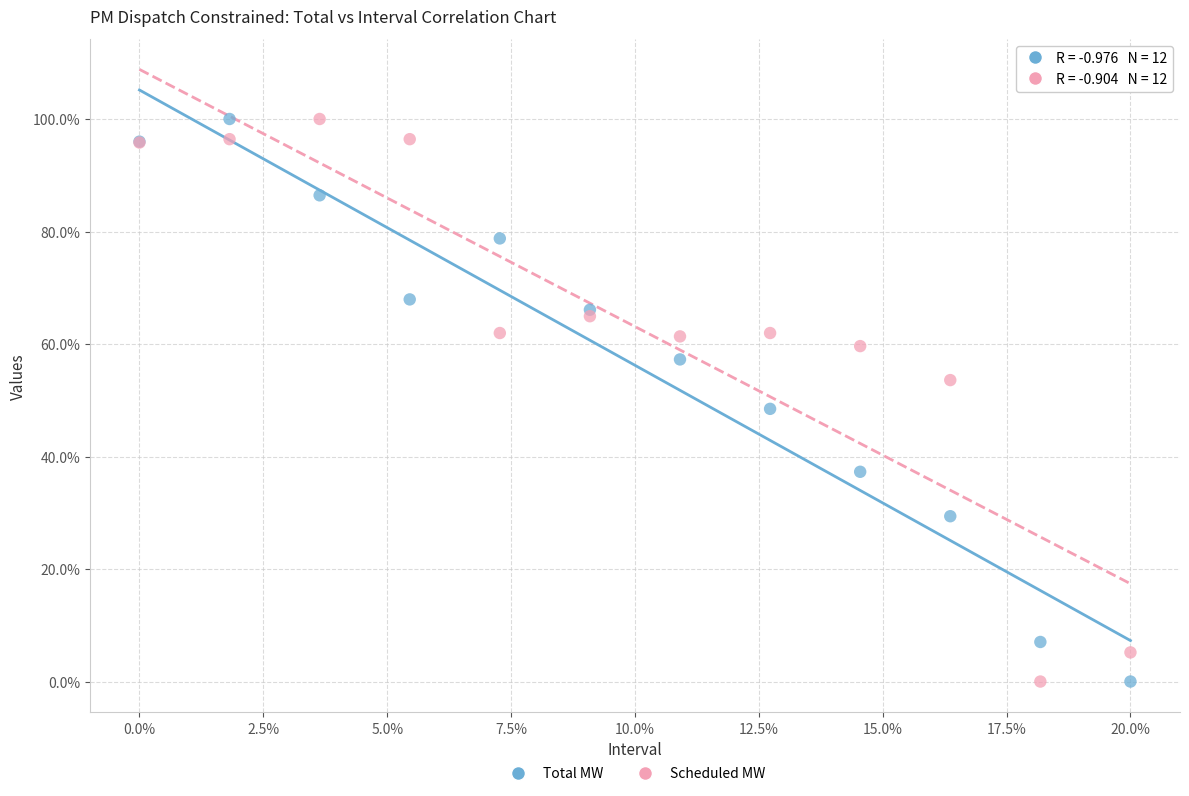

What are all the series names shown in the legend?

Total MW, Scheduled MW